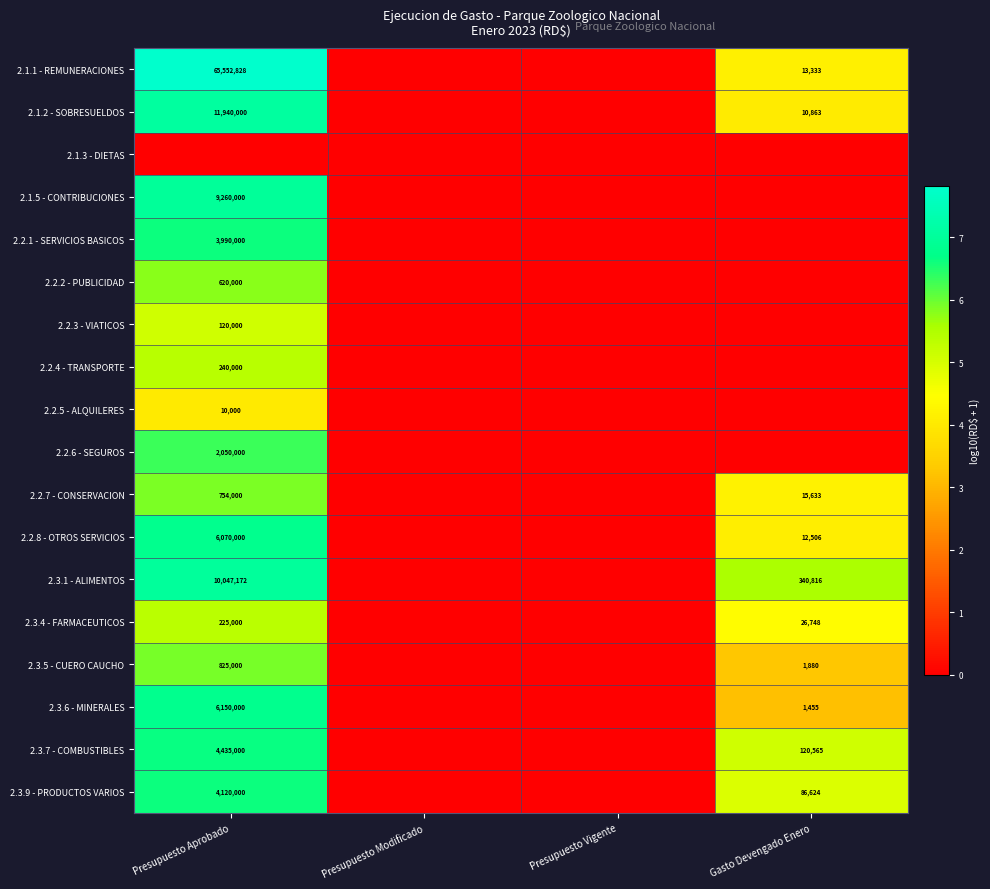

The 2.1.5 - CONTRIBUCIONES series shows 5329637 at Presupuesto Aprobado. True or false?

False